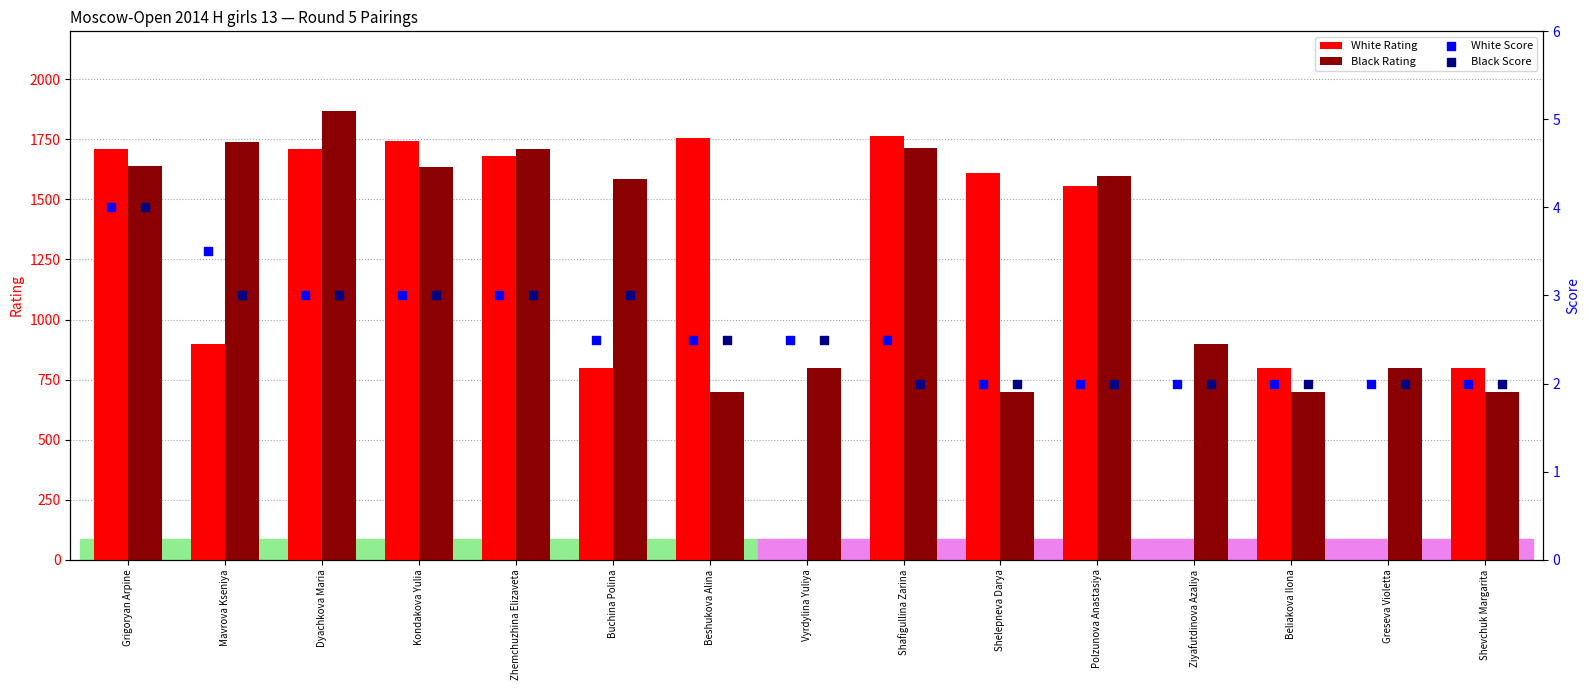

Is the value of White Rating at Buchina Polina greater than the value of Black Rating at Buchina Polina?

No